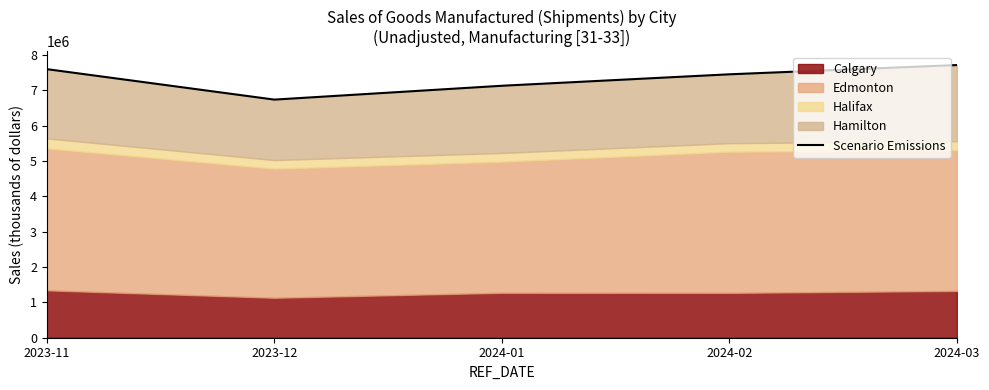

Where is the first local minimum?

2023-12